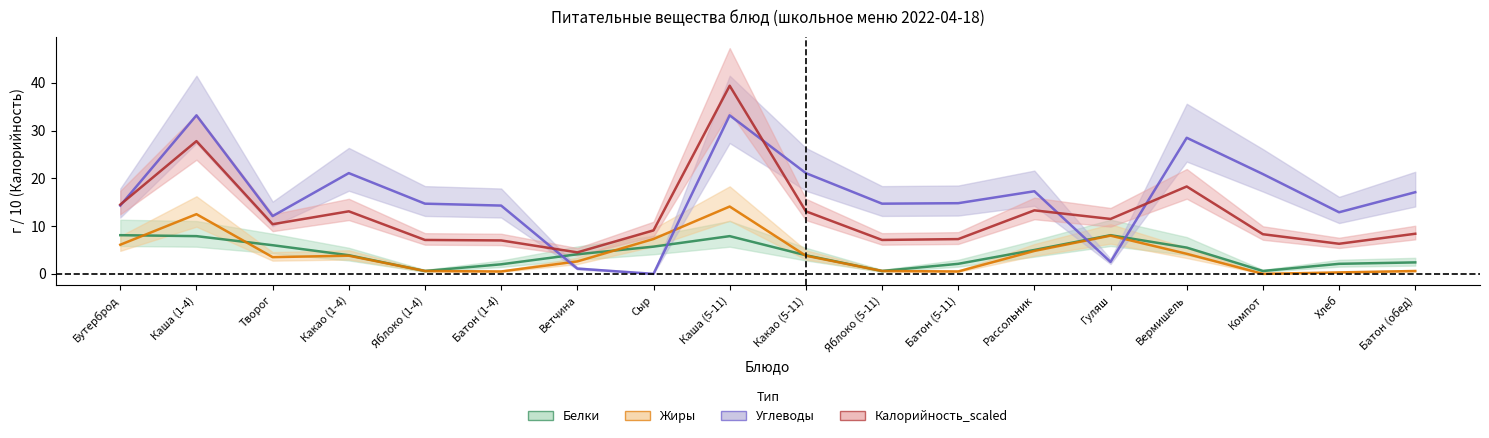

Where do Белки and Углеводы first cross each other?

Батон (1-4) and Ветчина